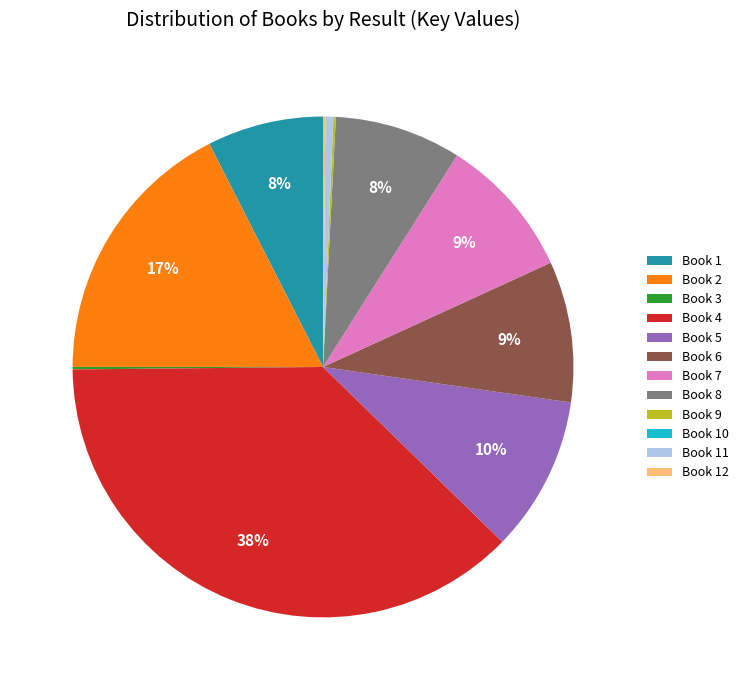

Approximately how many times larger is the value at Book 8 compared to Book 5?

0.8